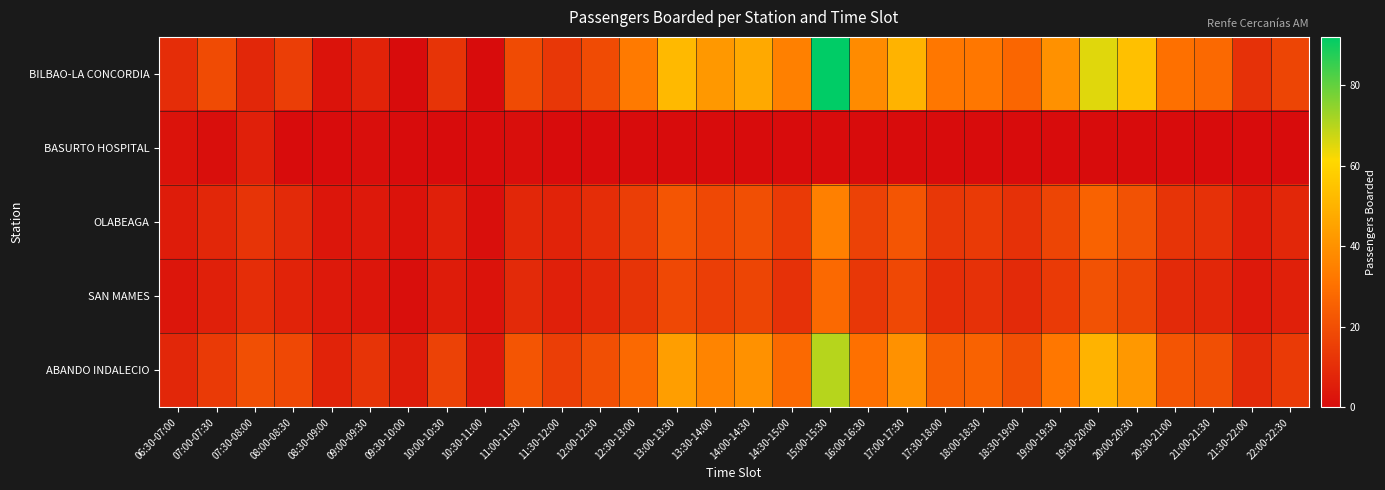

Reading left to right, transcribe all the data shown in this chart.

BILBAO-LA CONCORDIA: 06:30-07:00=10	07:00-07:30=19	07:30-08:00=8	08:00-08:30=15	08:30-09:00=2	09:00-09:30=7	09:30-10:00=0	10:00-10:30=12	10:30-11:00=0	11:00-11:30=19	11:30-12:00=13	12:00-12:30=19	12:30-13:00=33	13:00-13:30=52	13:30-14:00=42	14:00-14:30=47	14:30-15:00=35	15:00-15:30=92	16:00-16:30=38	17:00-17:30=50	17:30-18:00=32	18:00-18:30=32	18:30-19:00=27	19:00-19:30=40	19:30-20:00=65	20:00-20:30=54	20:30-21:00=30	21:00-21:30=28	21:30-22:00=11	22:00-22:30=17
BASURTO HOSPITAL: 06:30-07:00=2	07:00-07:30=1	07:30-08:00=6	08:00-08:30=0	08:30-09:00=0	09:00-09:30=1	09:30-10:00=0	10:00-10:30=0	10:30-11:00=0	11:00-11:30=1	11:30-12:00=0	12:00-12:30=0	12:30-13:00=0	13:00-13:30=0	13:30-14:00=0	14:00-14:30=0	14:30-15:00=0	15:00-15:30=0	16:00-16:30=0	17:00-17:30=0	17:30-18:00=0	18:00-18:30=0	18:30-19:00=0	19:00-19:30=0	19:30-20:00=0	20:00-20:30=0	20:30-21:00=0	21:00-21:30=0	21:30-22:00=0	22:00-22:30=0
OLABEAGA: 06:30-07:00=5	07:00-07:30=8	07:30-08:00=12	08:00-08:30=9	08:30-09:00=3	09:00-09:30=4	09:30-10:00=2	10:00-10:30=6	10:30-11:00=1	11:00-11:30=8	11:30-12:00=7	12:00-12:30=10	12:30-13:00=15	13:00-13:30=22	13:30-14:00=18	14:00-14:30=20	14:30-15:00=14	15:00-15:30=35	16:00-16:30=16	17:00-17:30=22	17:30-18:00=13	18:00-18:30=14	18:30-19:00=11	19:00-19:30=17	19:30-20:00=26	20:00-20:30=21	20:30-21:00=12	21:00-21:30=11	21:30-22:00=5	22:00-22:30=8
SAN MAMES: 06:30-07:00=3	07:00-07:30=6	07:30-08:00=10	08:00-08:30=7	08:30-09:00=4	09:00-09:30=3	09:30-10:00=1	10:00-10:30=5	10:30-11:00=2	11:00-11:30=9	11:30-12:00=6	12:00-12:30=8	12:30-13:00=12	13:00-13:30=18	13:30-14:00=15	14:00-14:30=17	14:30-15:00=11	15:00-15:30=28	16:00-16:30=13	17:00-17:30=18	17:30-18:00=10	18:00-18:30=11	18:30-19:00=9	19:00-19:30=14	19:30-20:00=21	20:00-20:30=17	20:30-21:00=9	21:00-21:30=8	21:30-22:00=4	22:00-22:30=6
ABANDO INDALECIO: 06:30-07:00=8	07:00-07:30=14	07:30-08:00=20	08:00-08:30=18	08:30-09:00=7	09:00-09:30=12	09:30-10:00=5	10:00-10:30=16	10:30-11:00=4	11:00-11:30=22	11:30-12:00=15	12:00-12:30=20	12:30-13:00=28	13:00-13:30=44	13:30-14:00=36	14:00-14:30=40	14:30-15:00=28	15:00-15:30=70	16:00-16:30=30	17:00-17:30=40	17:30-18:00=25	18:00-18:30=26	18:30-19:00=20	19:00-19:30=32	19:30-20:00=50	20:00-20:30=42	20:30-21:00=22	21:00-21:30=20	21:30-22:00=9	22:00-22:30=14